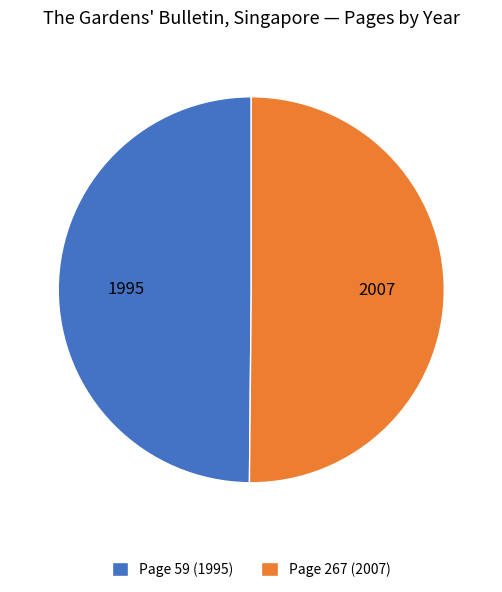

The Page 59 (1995) slice represents 63% of the pie. True or false?

False